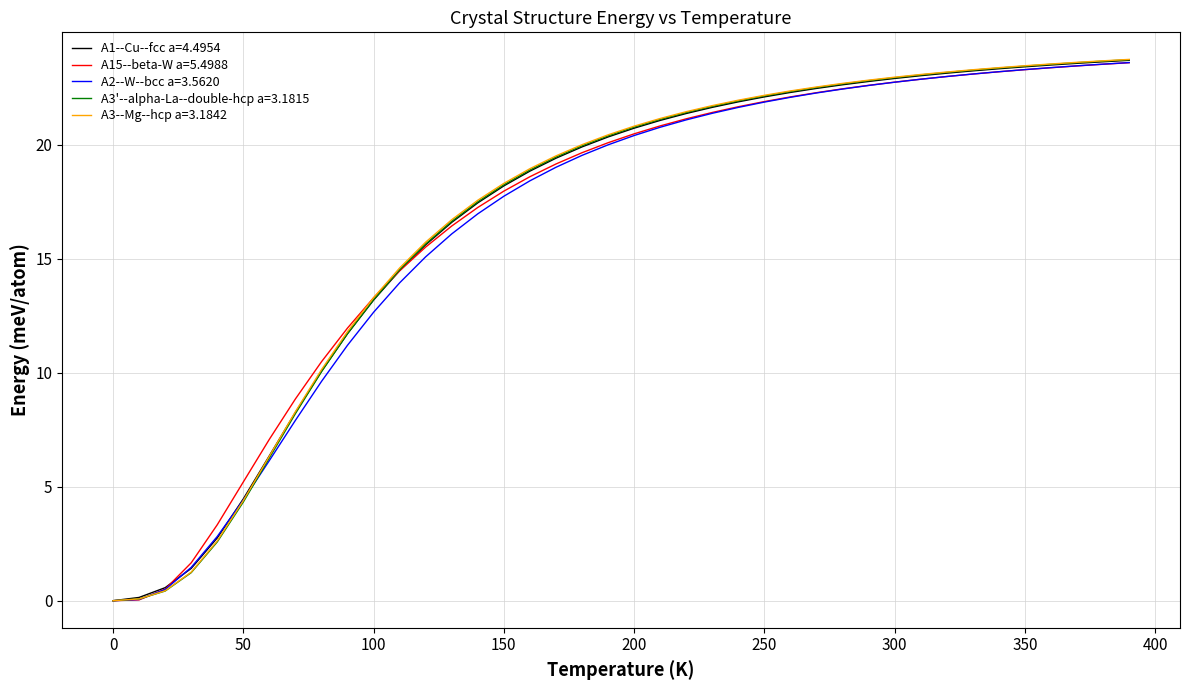

What is the highest value of the A2--W--bcc a=3.5620 series?

23.6